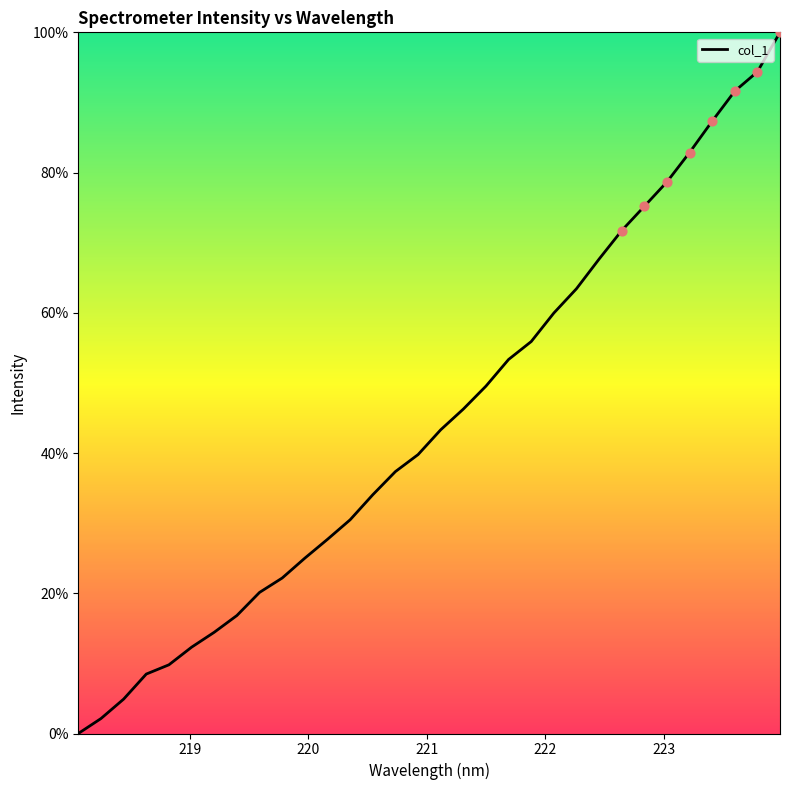

What is the difference between the maximum and minimum values?

100.0